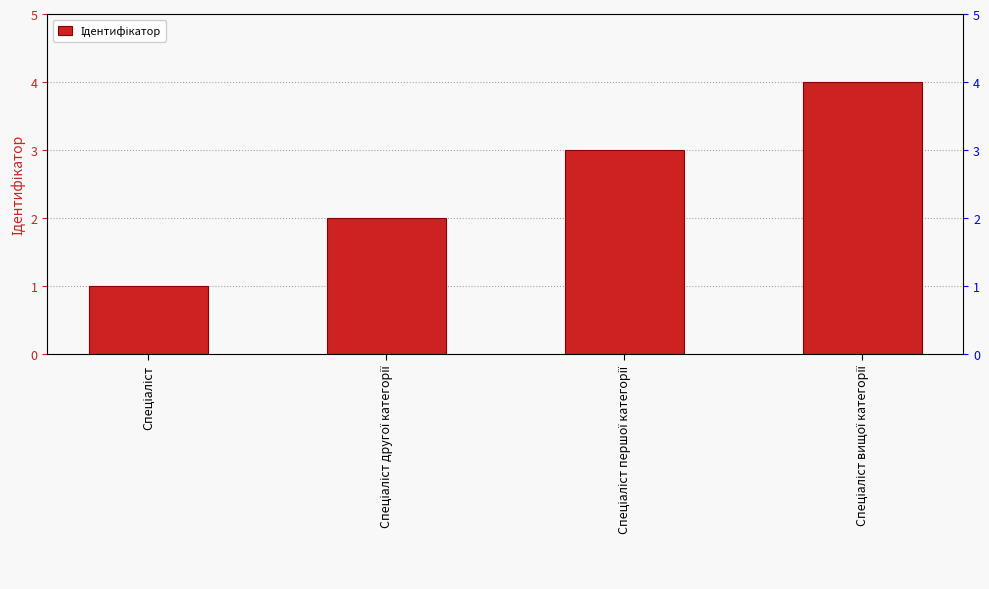

How many data points are less than 3?

2